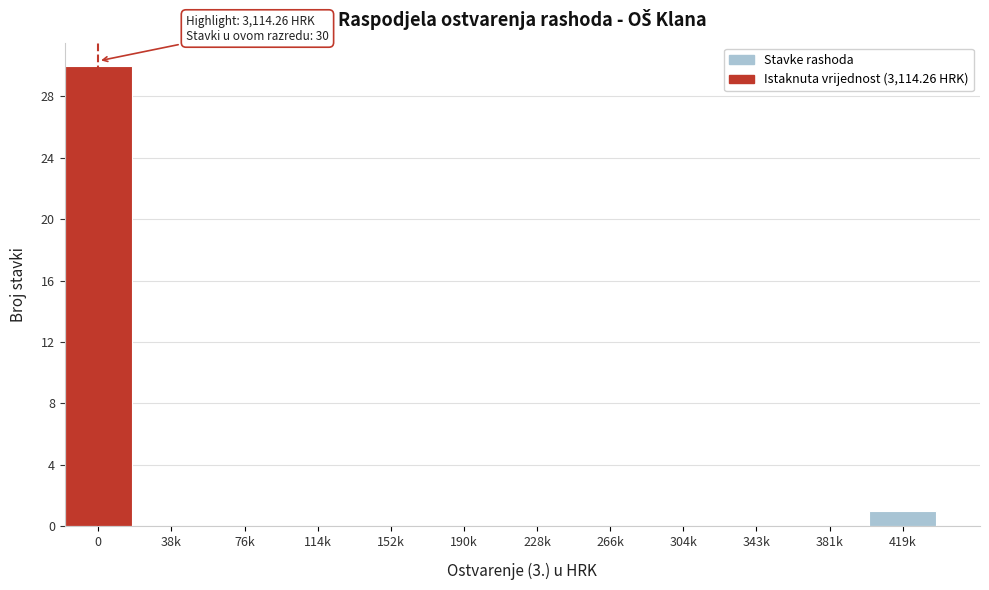

Reading left to right, list all the values displayed in this chart.

0=30	38k=0	76k=0	114k=0	152k=0	190k=0	228k=0	266k=0	304k=0	343k=0	381k=0	419k=1